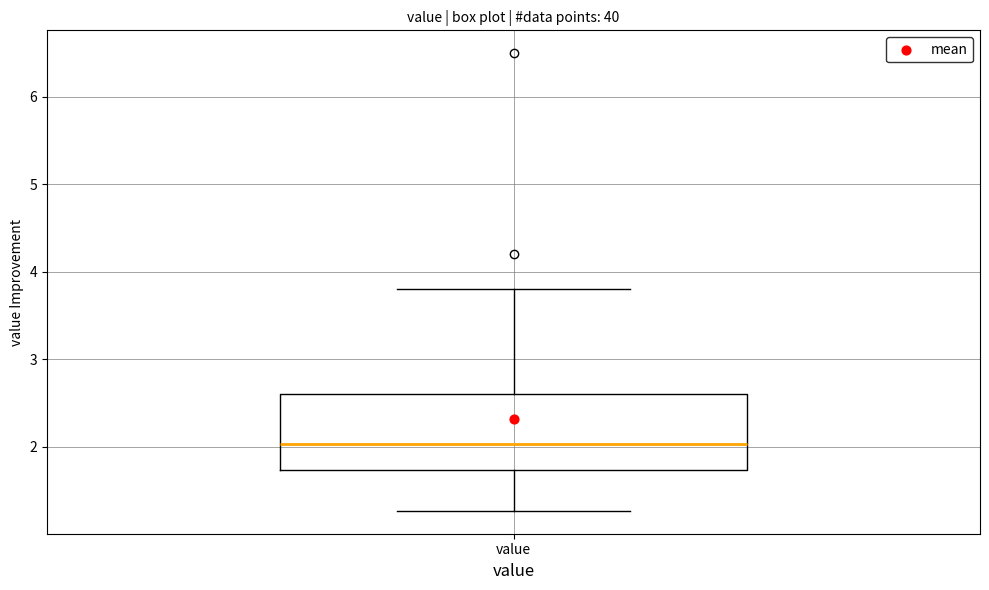

Read this box plot against the y-axis: the position of the median line, the range covered by the box, and the ends of both whiskers. The values are not printed on the chart, so give them approximately, as read against the axis.

median 2.0, box 1.7 to 2.6, whiskers 1.3 to 3.8